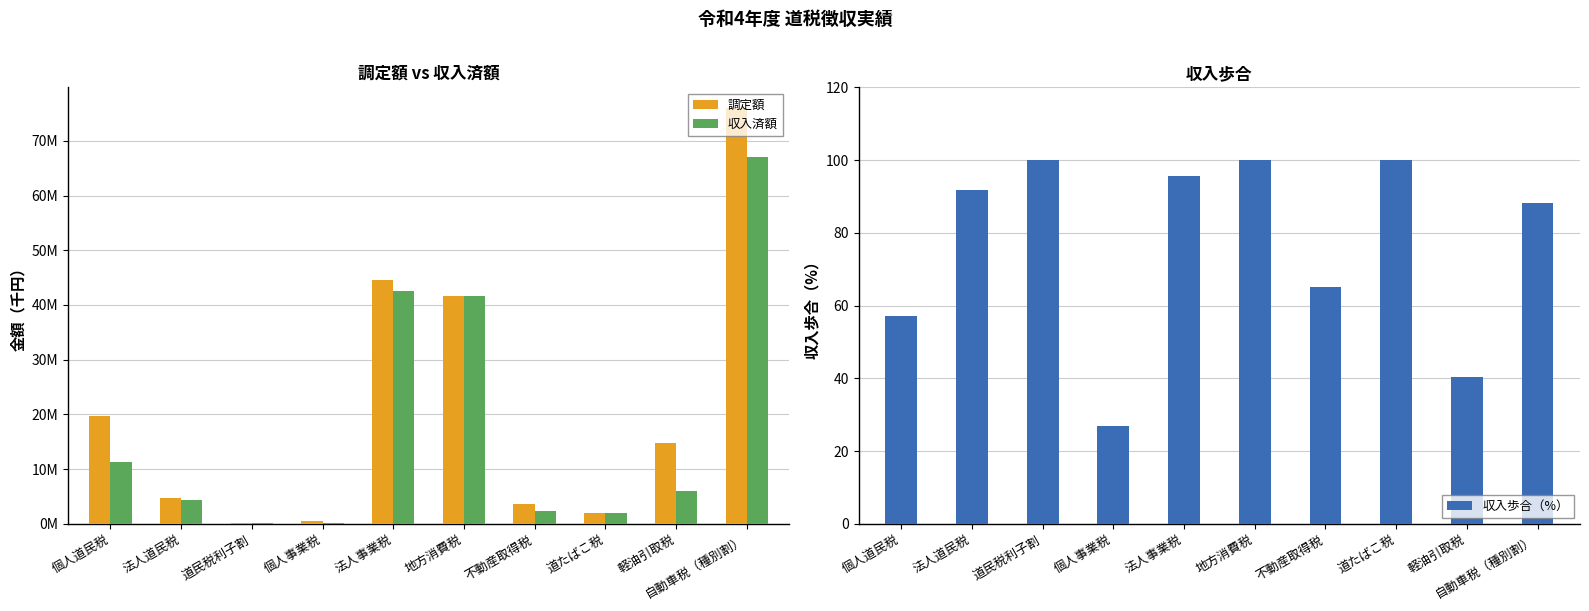

How many values in the 調定額 series are below 14828581?

5